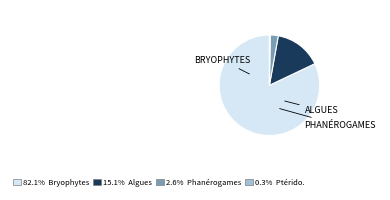

Does any single category account for the majority?

Yes